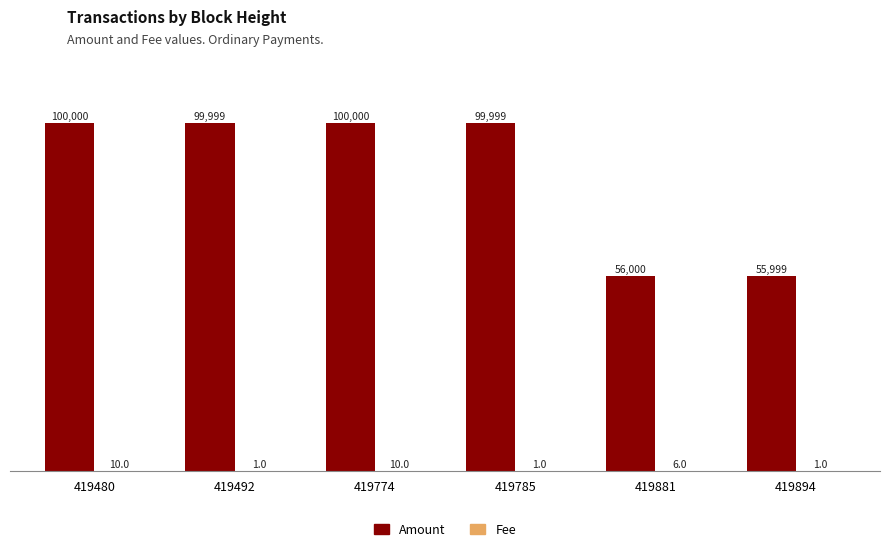

Where does the Amount series first go above 99999?

419480